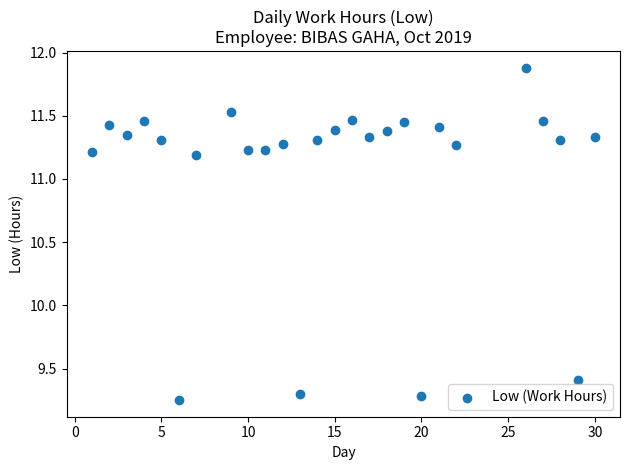

What is the range of X values (max minus min)?

29.0